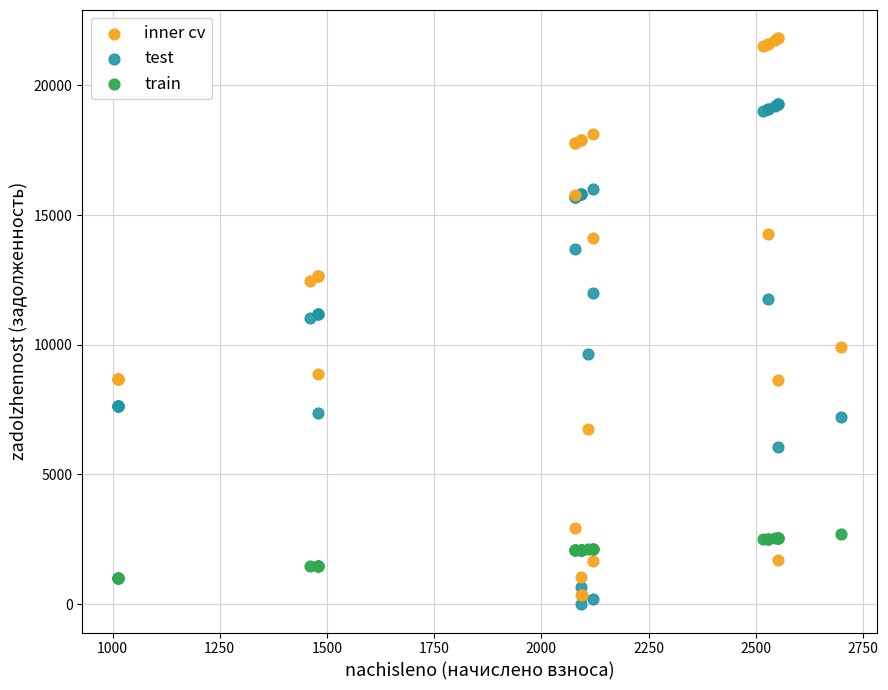

What are all the series names shown in the legend?

inner cv, test, train